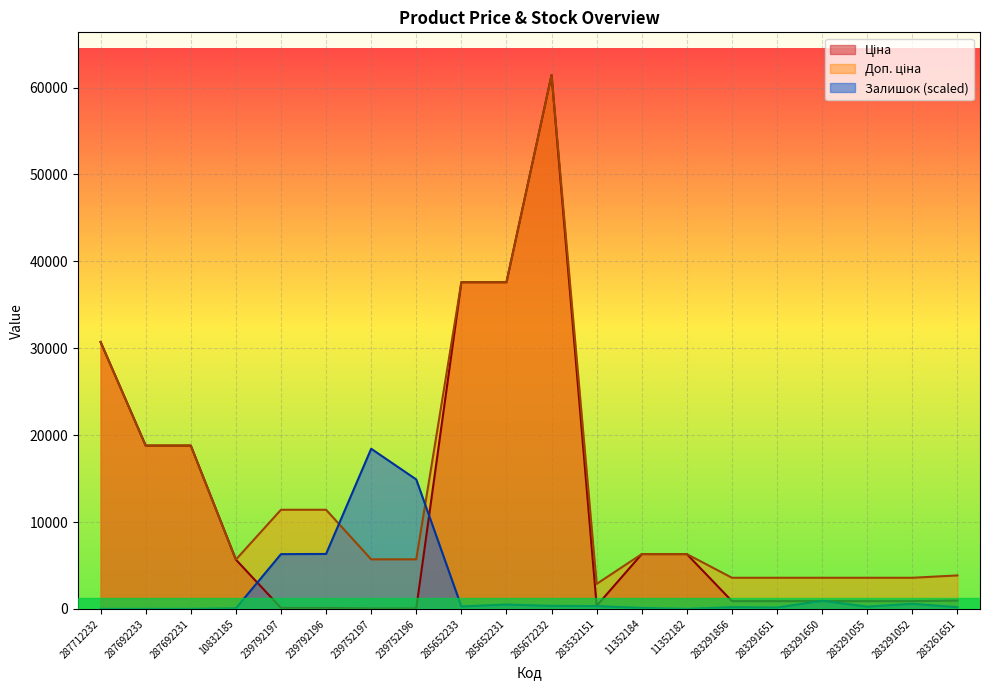

At which label is Залишок closest to 9215?

239792196